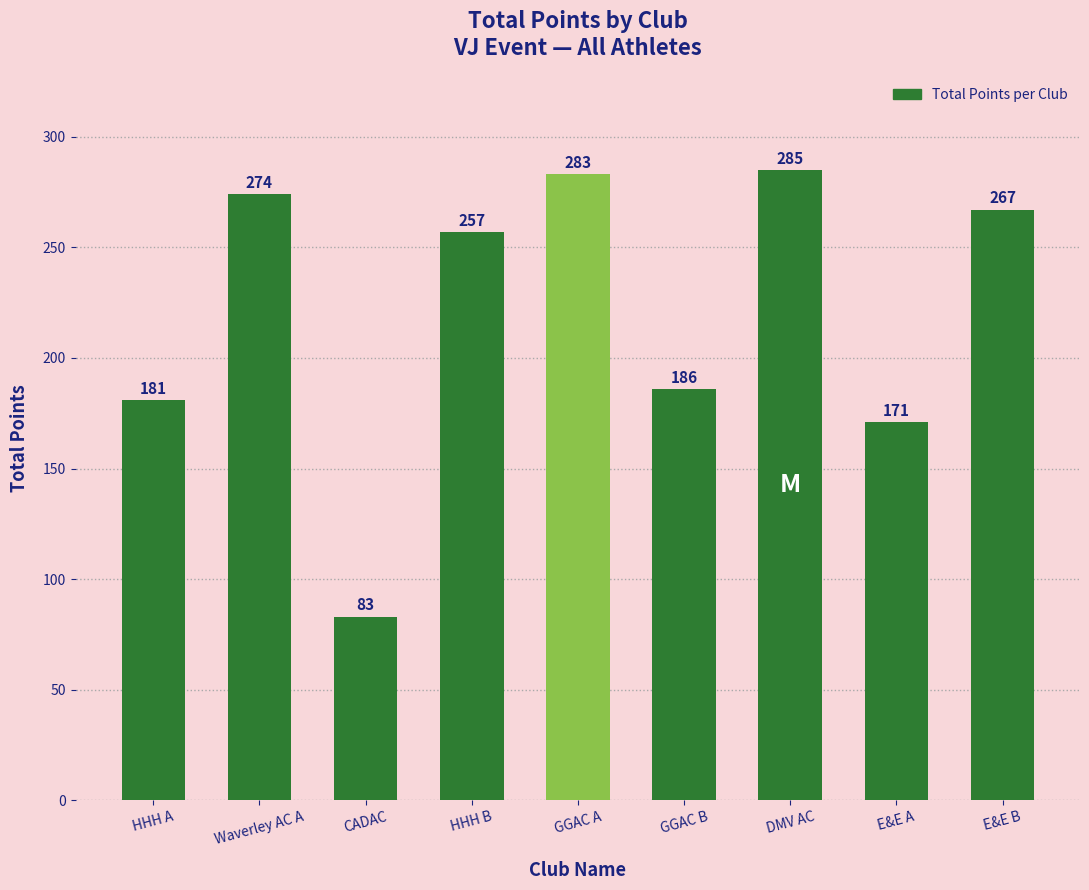

Which category has the lowest value across all series?

CADAC